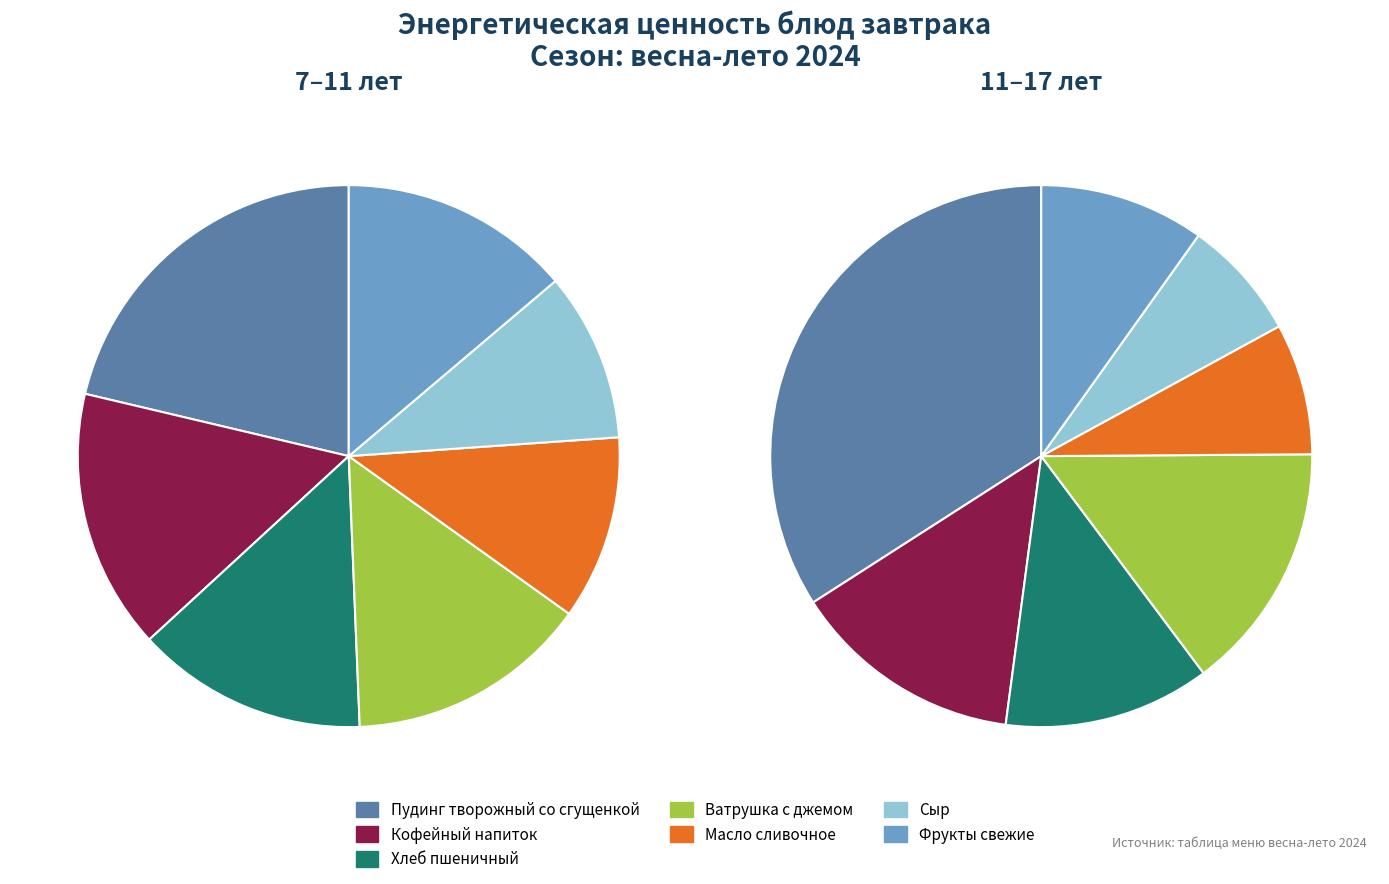

What is the largest slice in the pie chart?

Пудинг творожный со сгущенкой